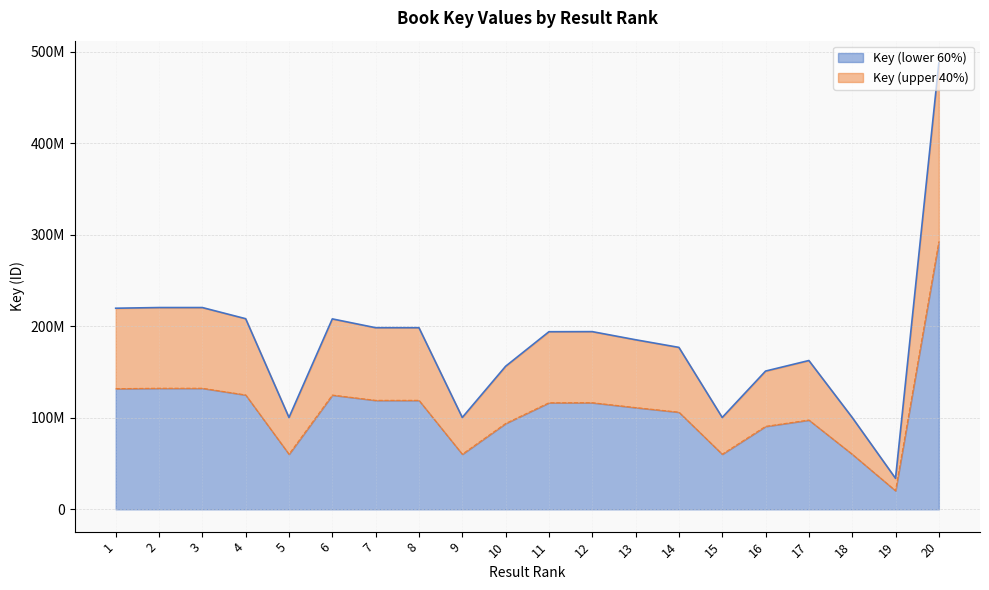

What are all the series names shown in the legend?

Key (lower 60%), Key (upper 40%)